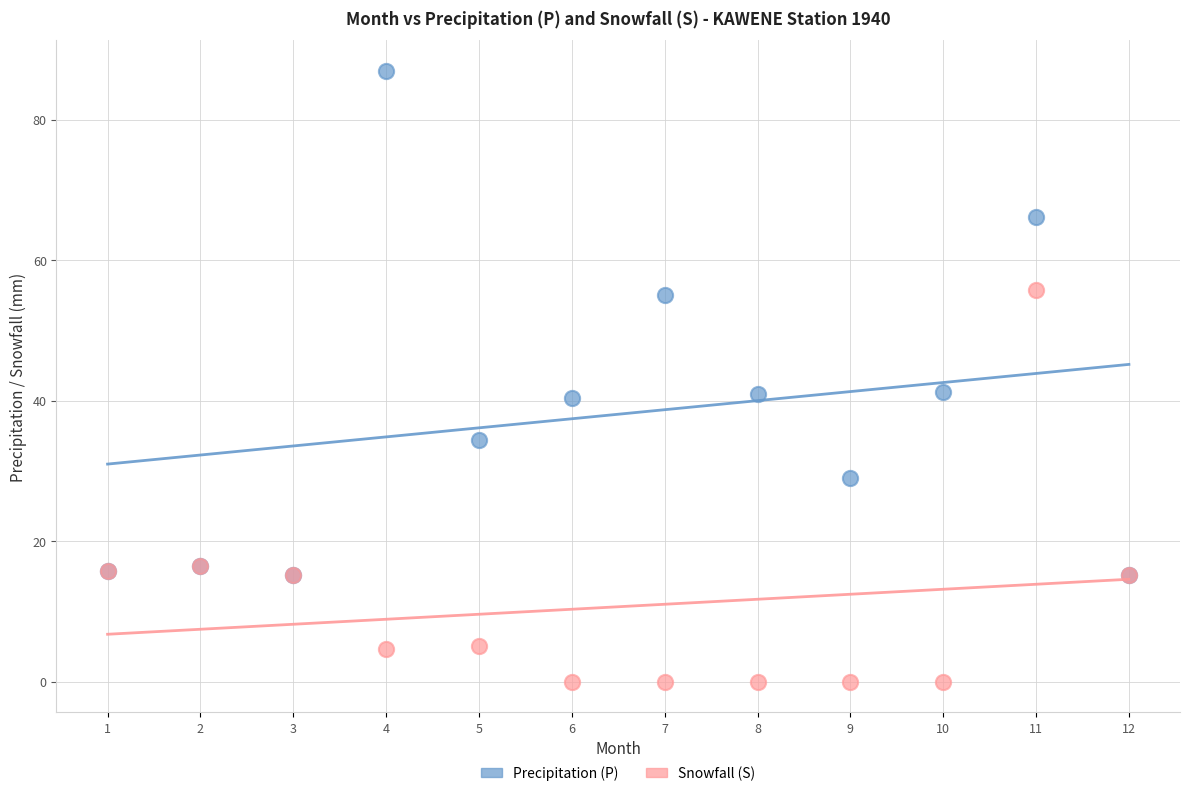

In the Snowfall (S) series, what Y value is closest to 27?

16.5